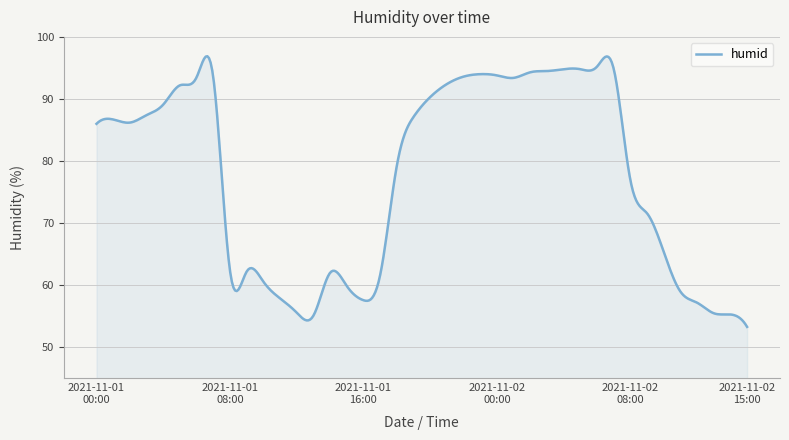

What is the greatest value displayed?

96.9